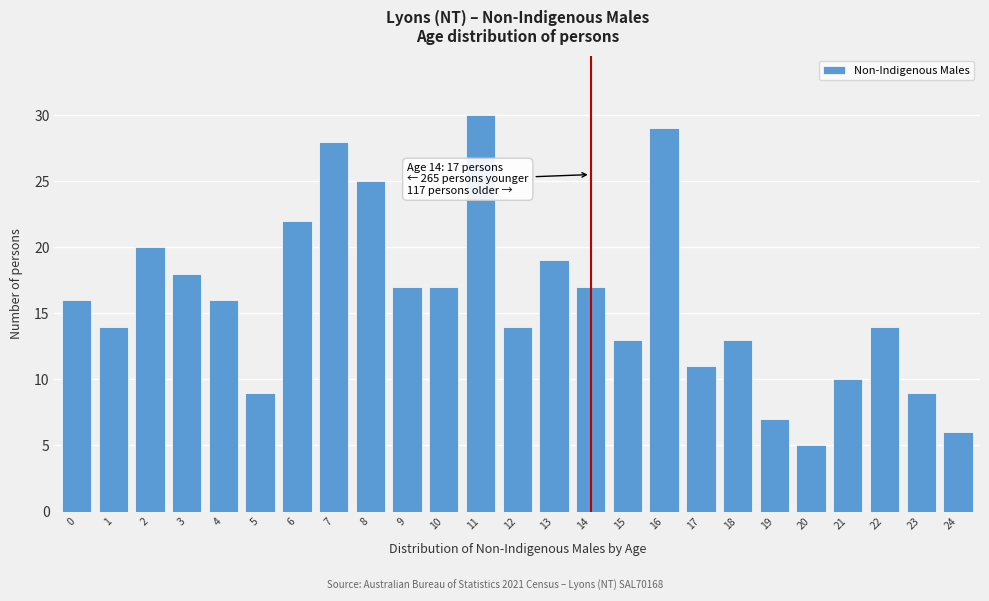

Reading right to left, extract all data points from this chart.

6	9	14	10	5	7	13	11	29	13	17	19	14	30	17	17	25	28	22	9	16	18	20	14	16